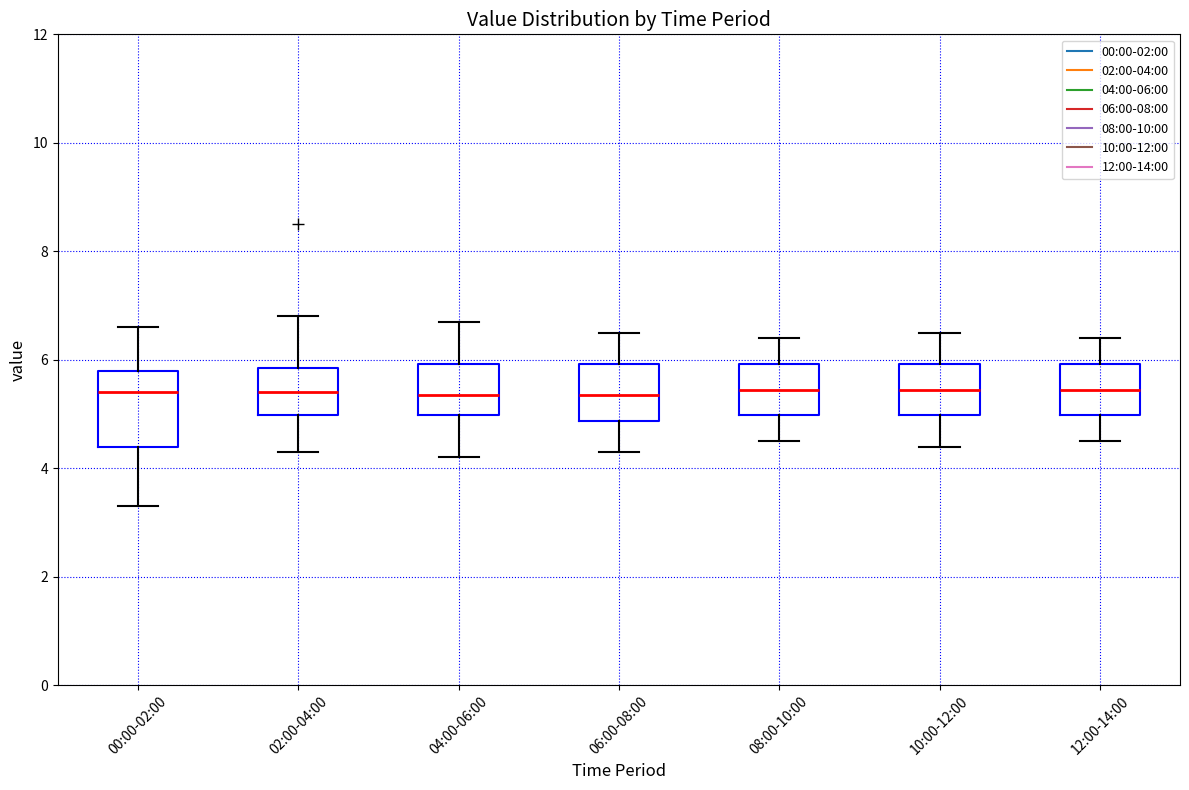

Reading left to right, read every box against the y-axis: the position of its median line, the range the box covers, and the ends of its whiskers. The values are not printed on the chart, so give them approximately, as read against the axis.

00:00-02:00: median 5.4, box 4.4 to 5.8, whiskers 3.4 to 6.6
02:00-04:00: median 5.4, box 5.0 to 5.8, whiskers 4.4 to 6.8
04:00-06:00: median 5.4, box 5.0 to 6.0, whiskers 4.2 to 6.8
06:00-08:00: median 5.4, box 4.8 to 6.0, whiskers 4.4 to 6.6
08:00-10:00: median 5.4, box 5.0 to 6.0, whiskers 4.6 to 6.4
10:00-12:00: median 5.4, box 5.0 to 6.0, whiskers 4.4 to 6.6
12:00-14:00: median 5.4, box 5.0 to 6.0, whiskers 4.6 to 6.4